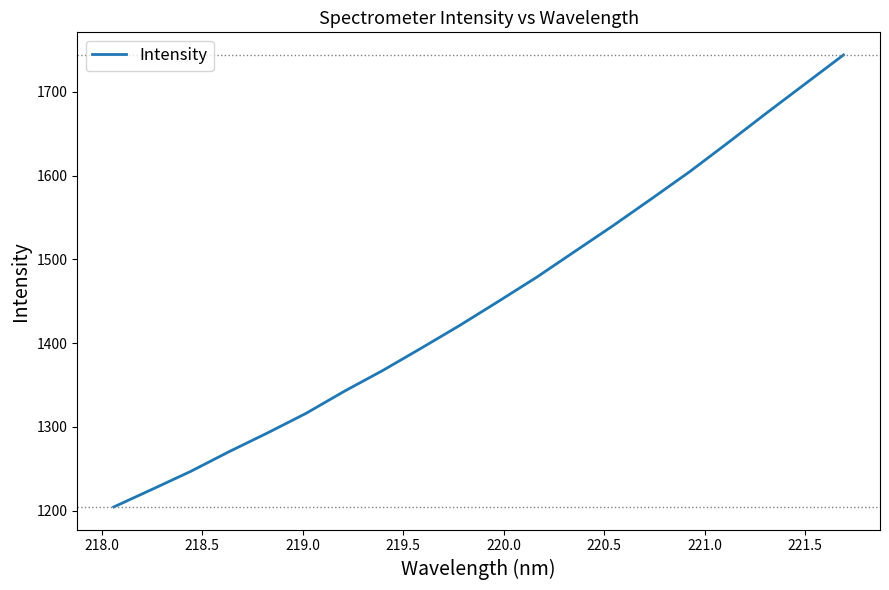

What is the smallest value displayed?

1204.4